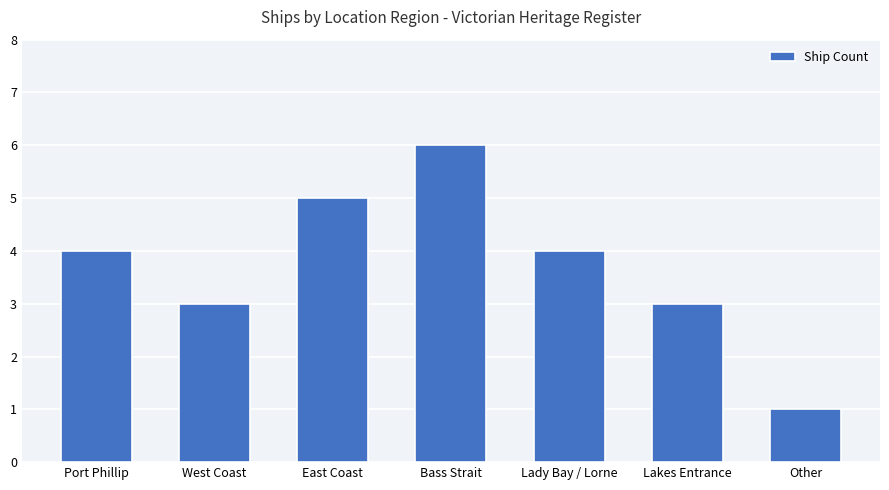

Is it true that the value at Bass Strait is 10?

False